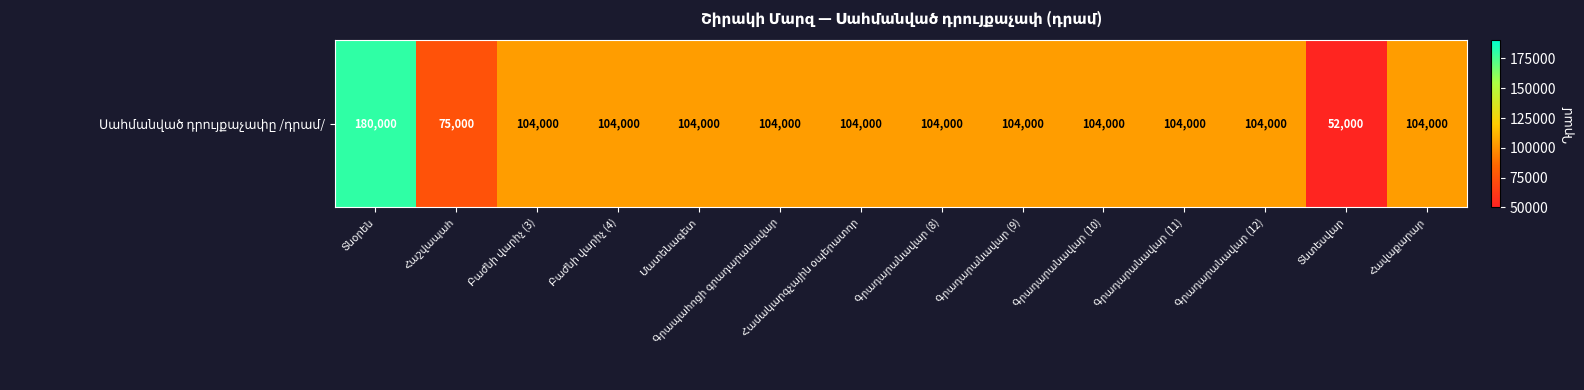

Which label corresponds to the smallest value in the chart?

Տնտեսվար